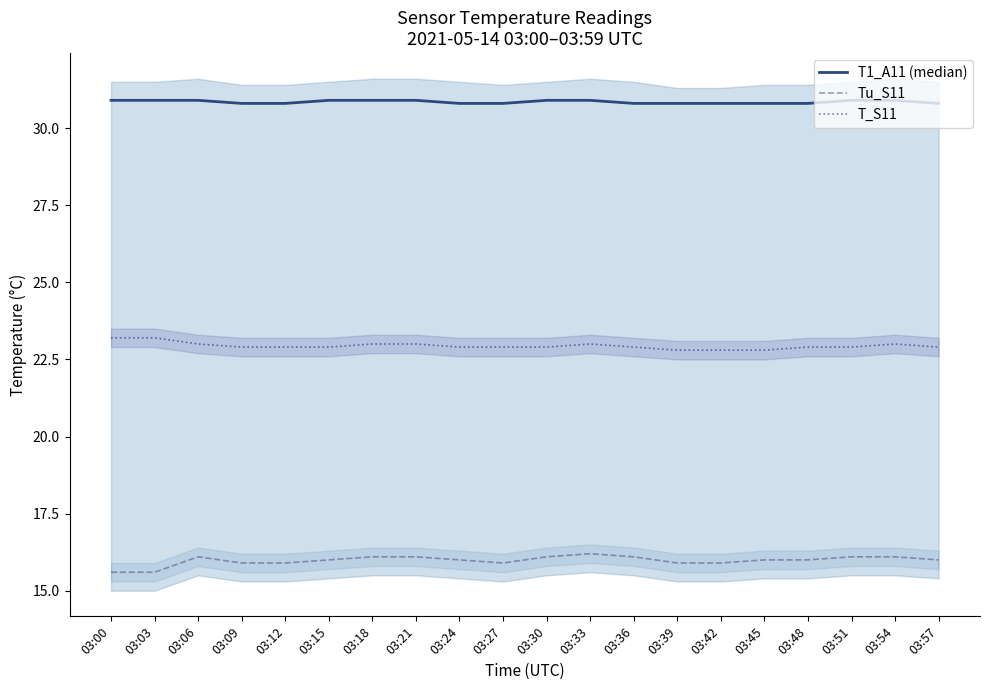

At 03:00, list the series in order from smallest to largest.

Tu_S11, T_S11, T1_A11 (median)